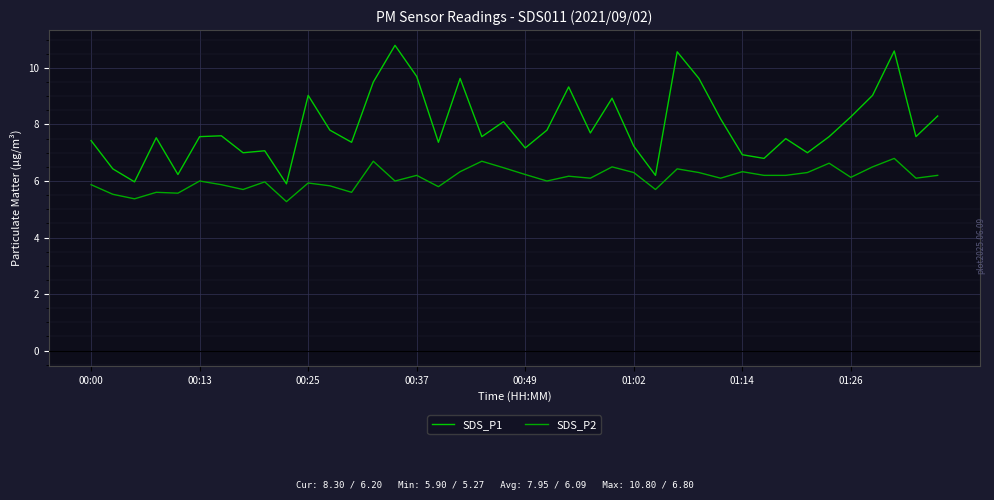

Does the chart have visible grid lines?

Yes